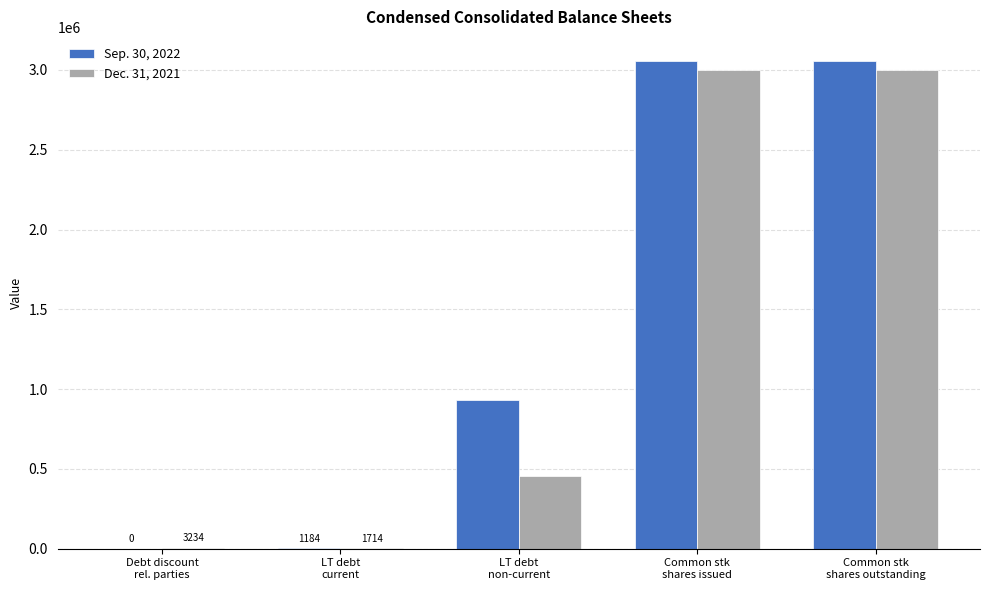

What is the maximum value shown in the chart?

3054588